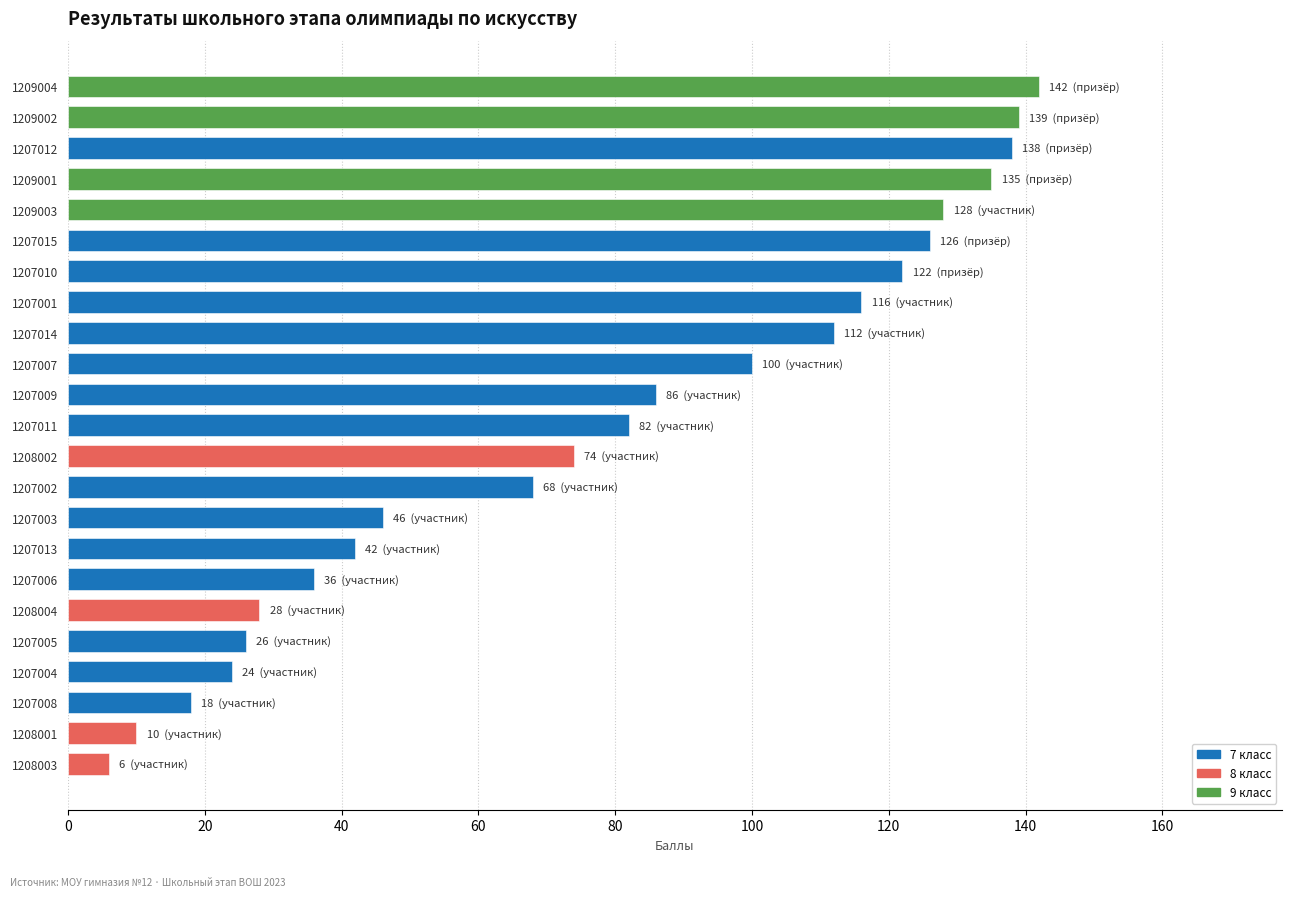

What is the label of the 21st bar from the bottom?

1207012